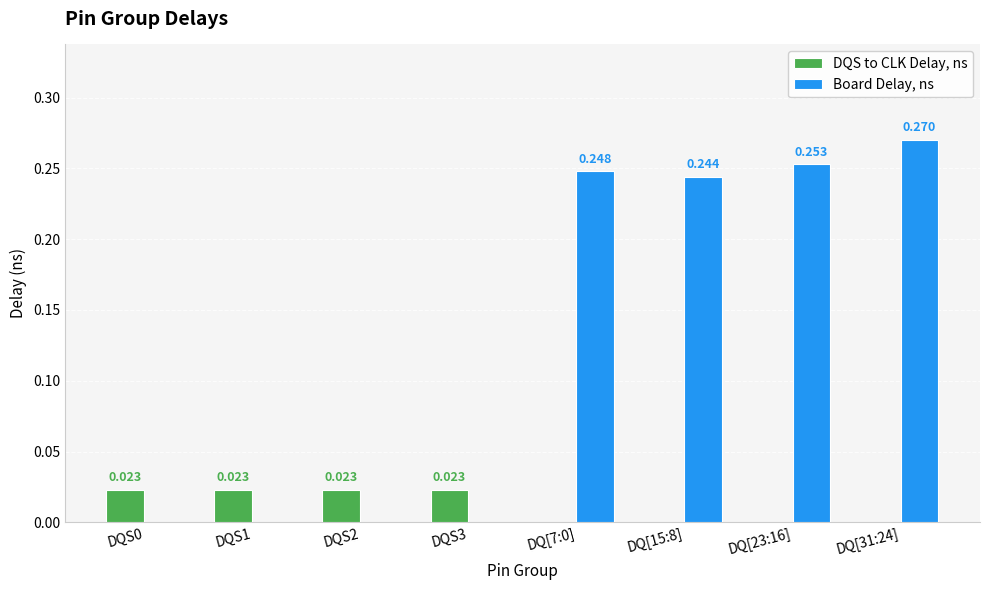

Is the value of Board Delay, ns at DQ[31:24] greater than the value of DQS to CLK Delay, ns at DQ[15:8]?

Yes